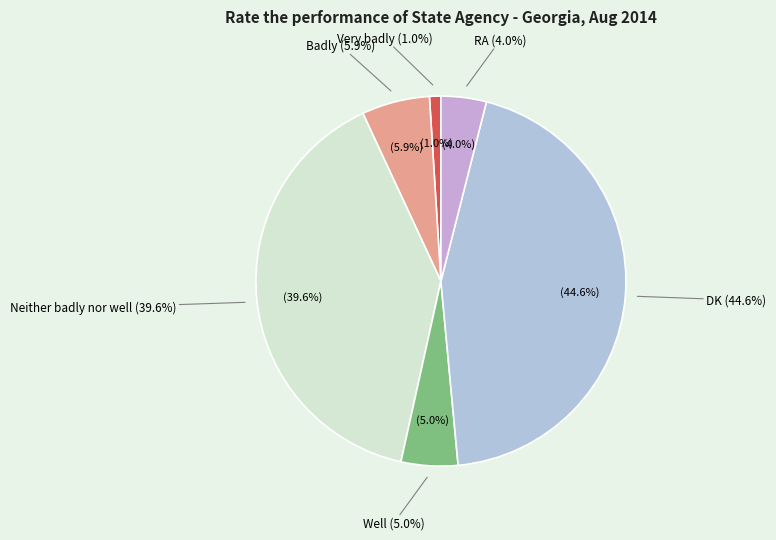

Do Very well and RA together represent more than half of the pie?

No